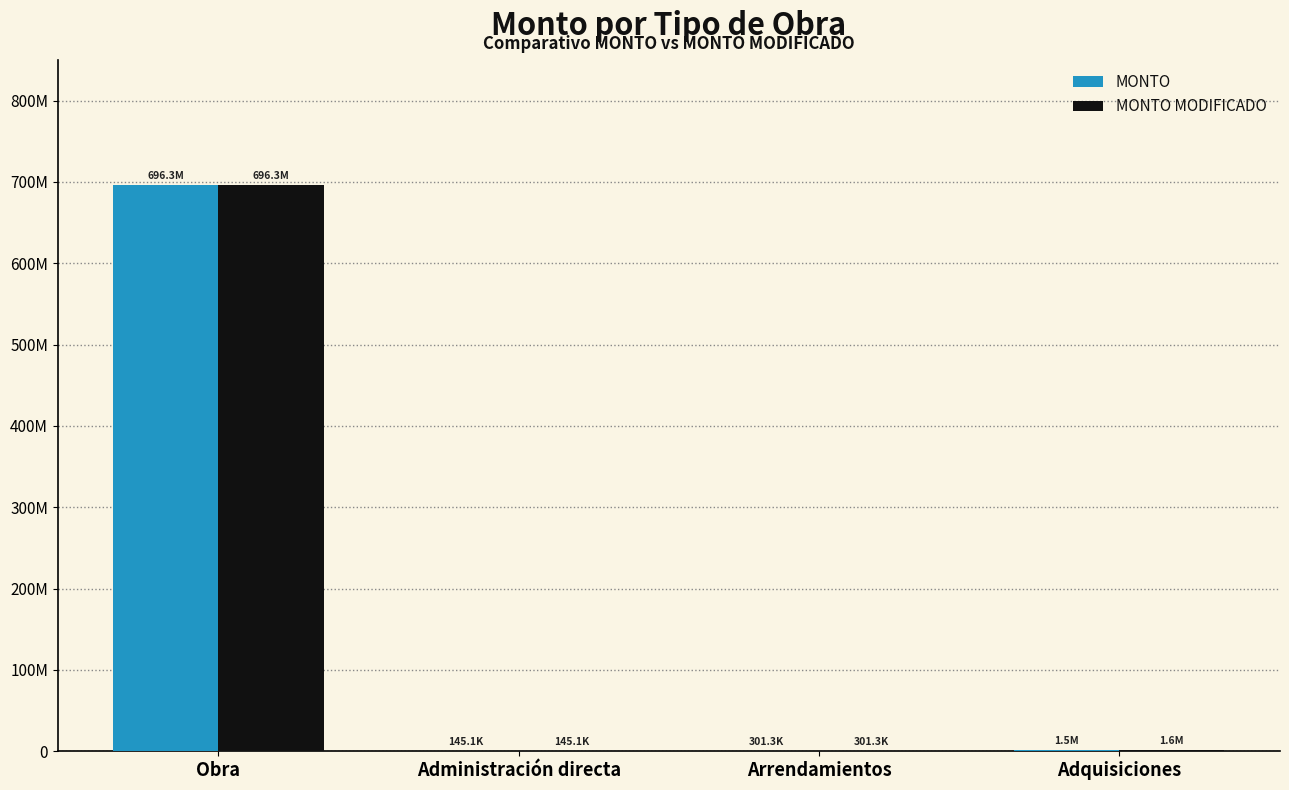

Are the bars horizontal?

No